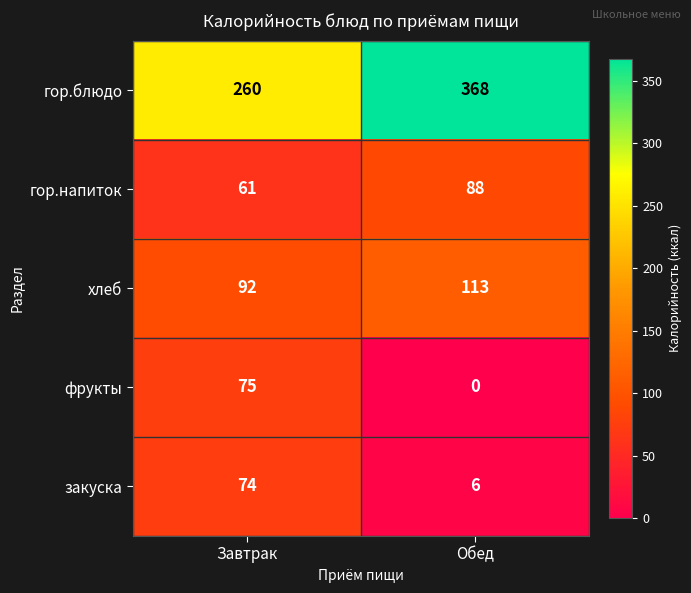

What is the approximate value of фрукты at Завтрак, to the nearest 10?

80